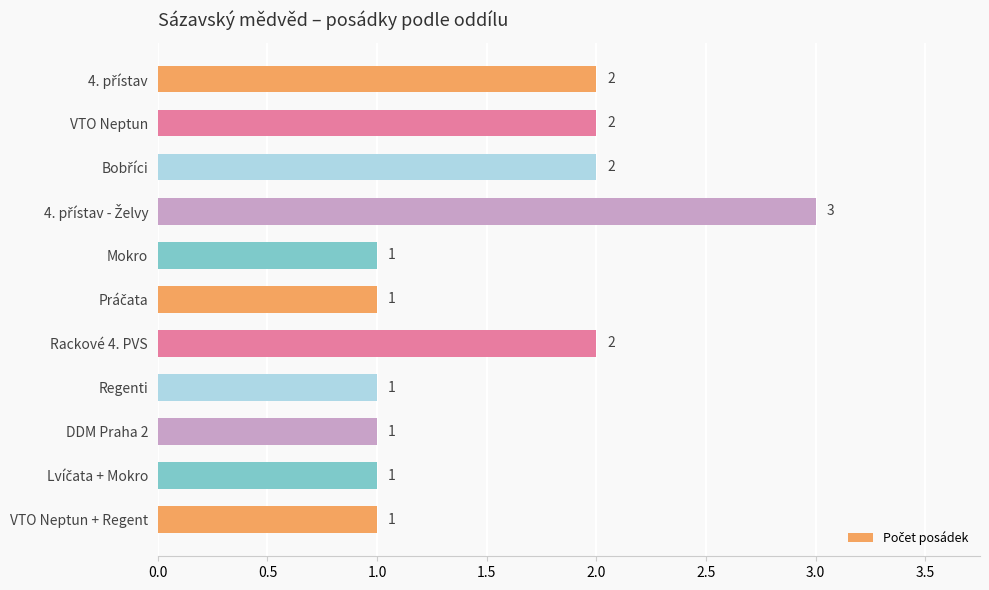

True or false: the data shows 0 at Mokro.

False